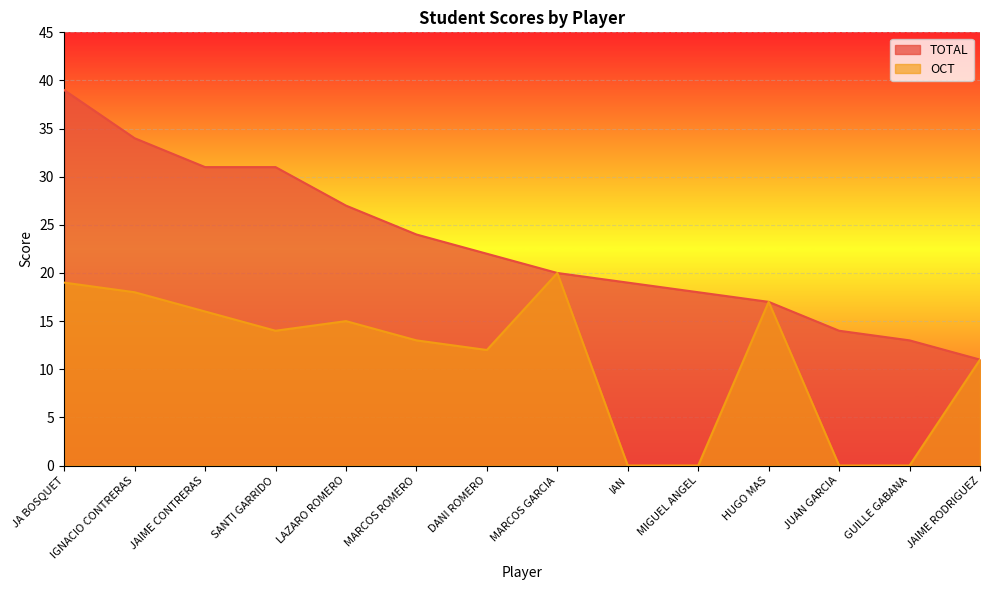

What is the sum of the OCT values at LAZARO ROMERO and JA BOSQUET?

34